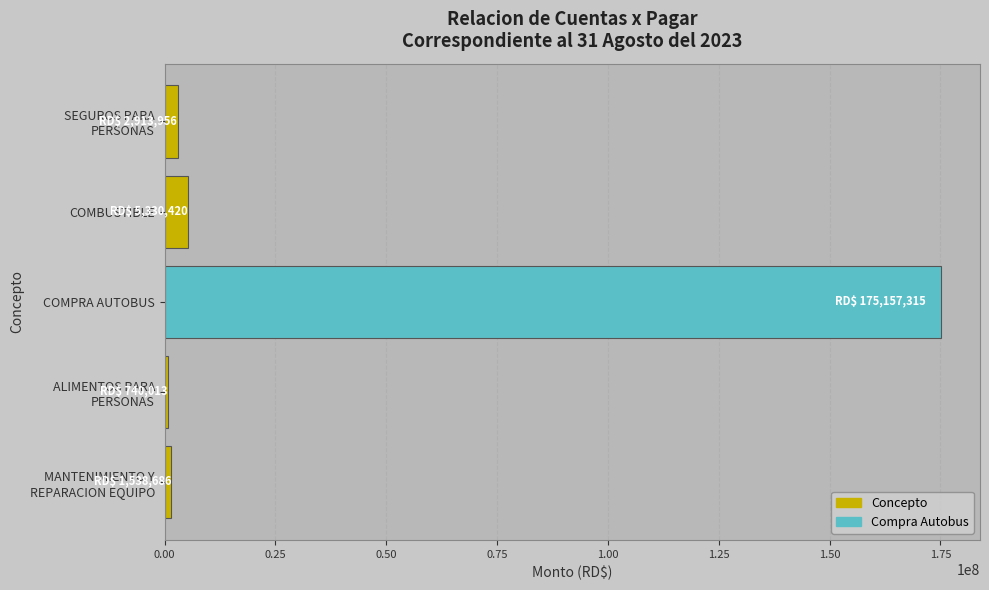

What is the ratio of the value at COMPRA AUTOBUS to the value at COMBUSTIBLE?

32.9